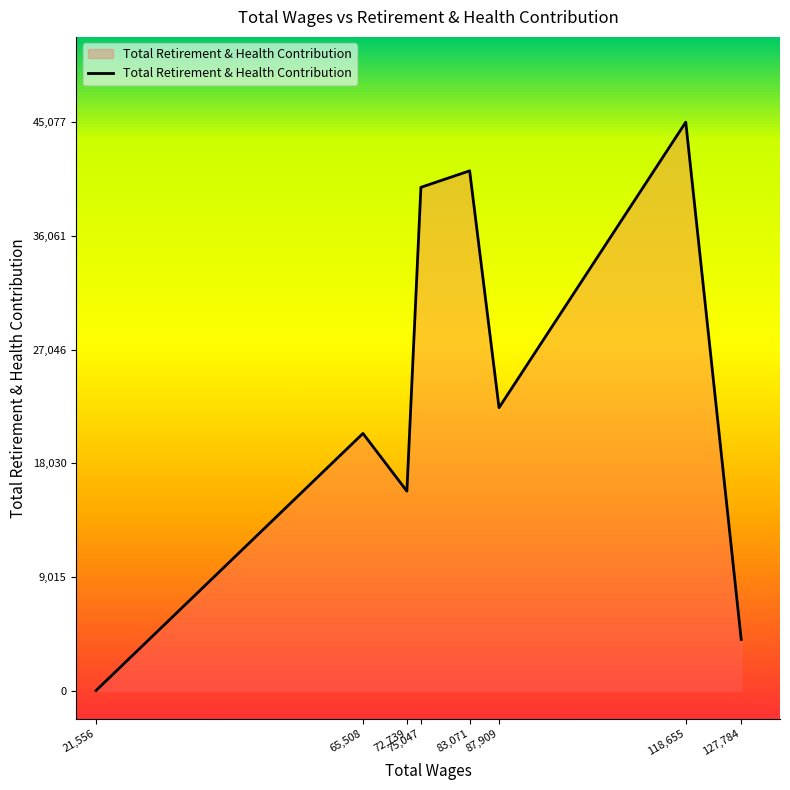

Where does the data first go above 22432?

75,047